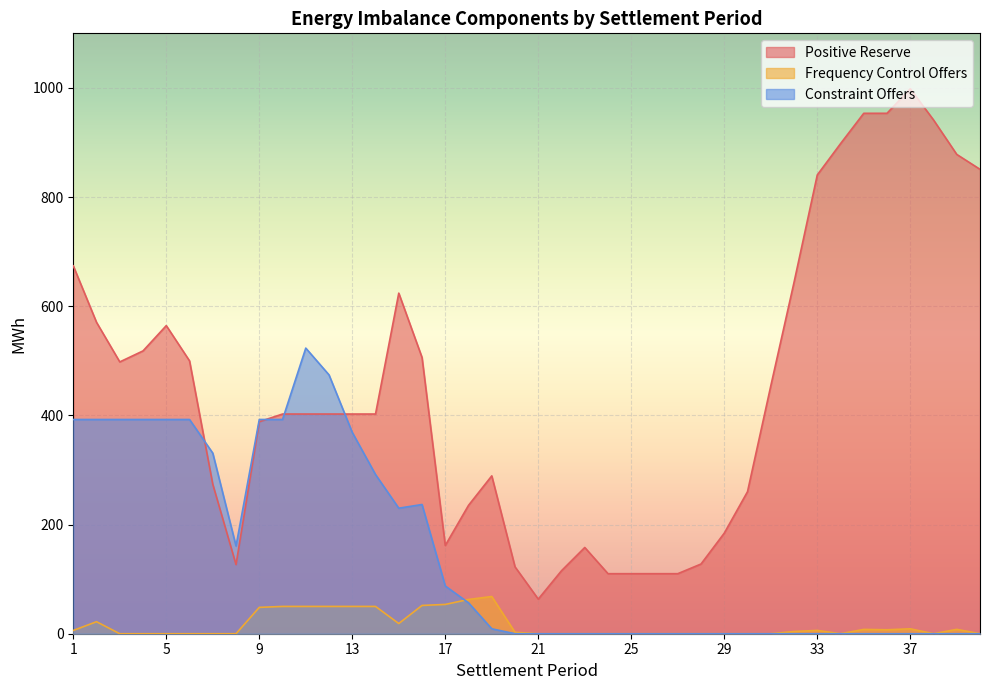

How many values in the Frequency Control Offers series exceed 2?

20